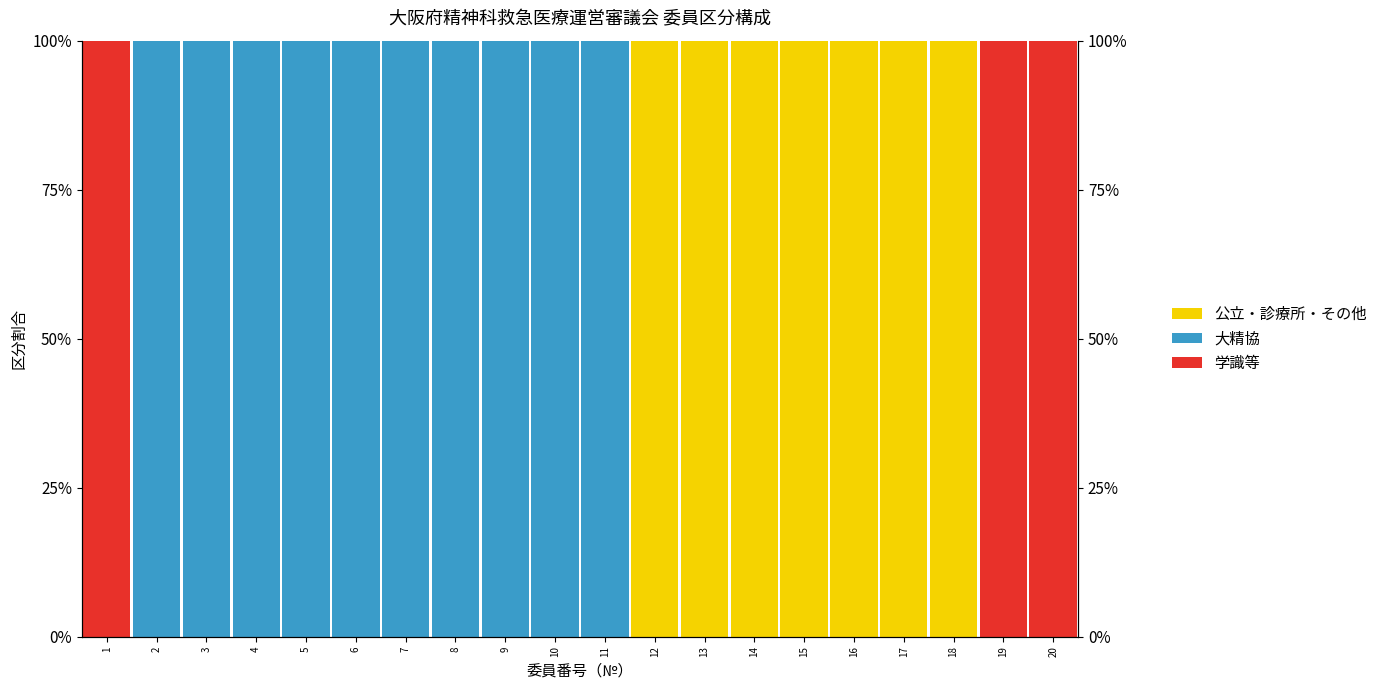

The value of 大精協 at 19 is -68. True or false?

False